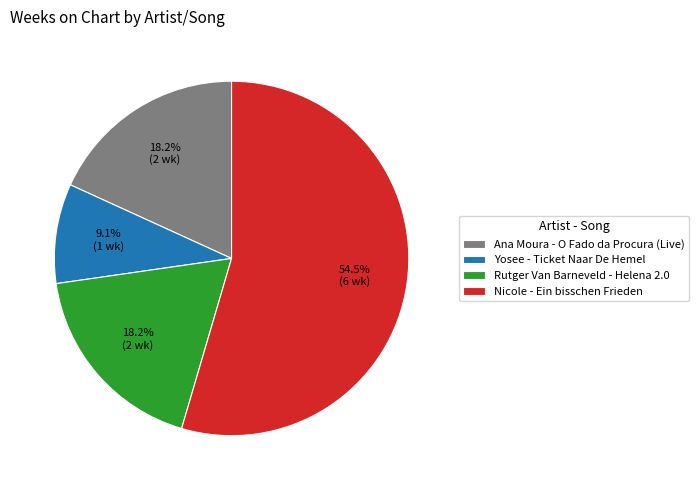

How many segments does this pie chart have?

4